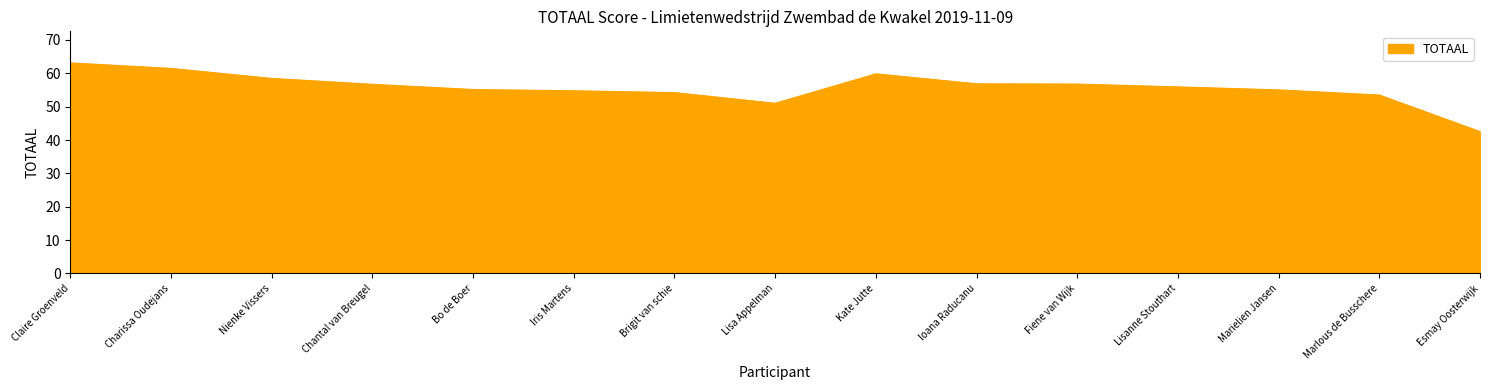

How many lines are shown in the chart?

1